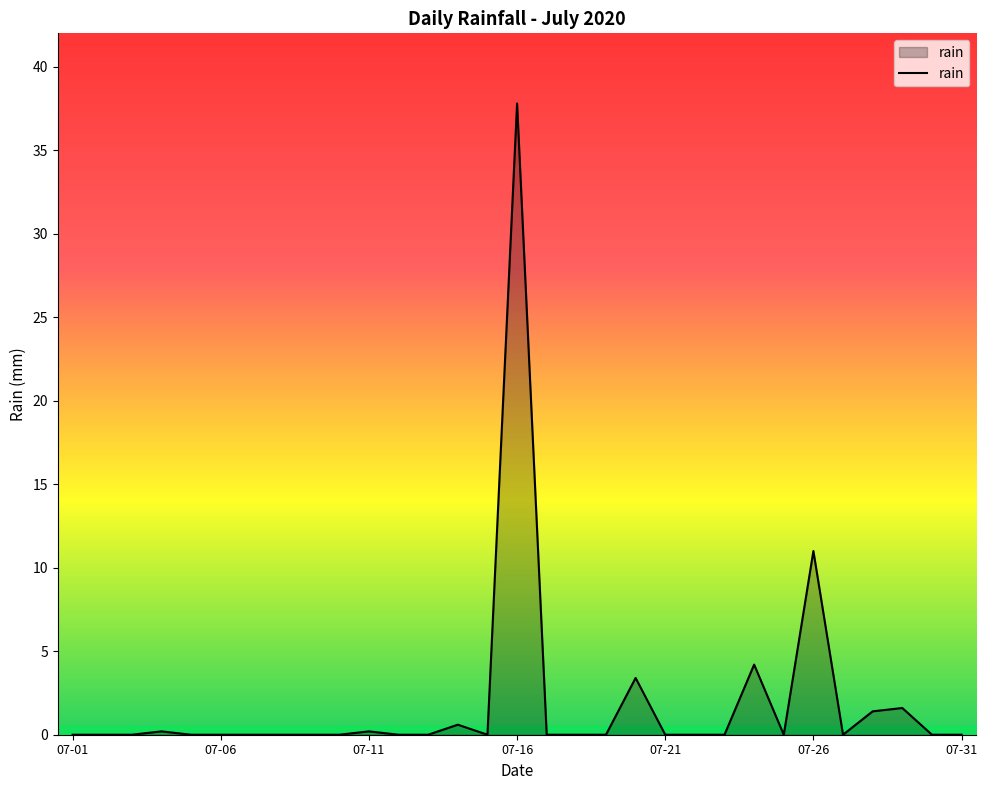

How many series are shown in this chart?

1